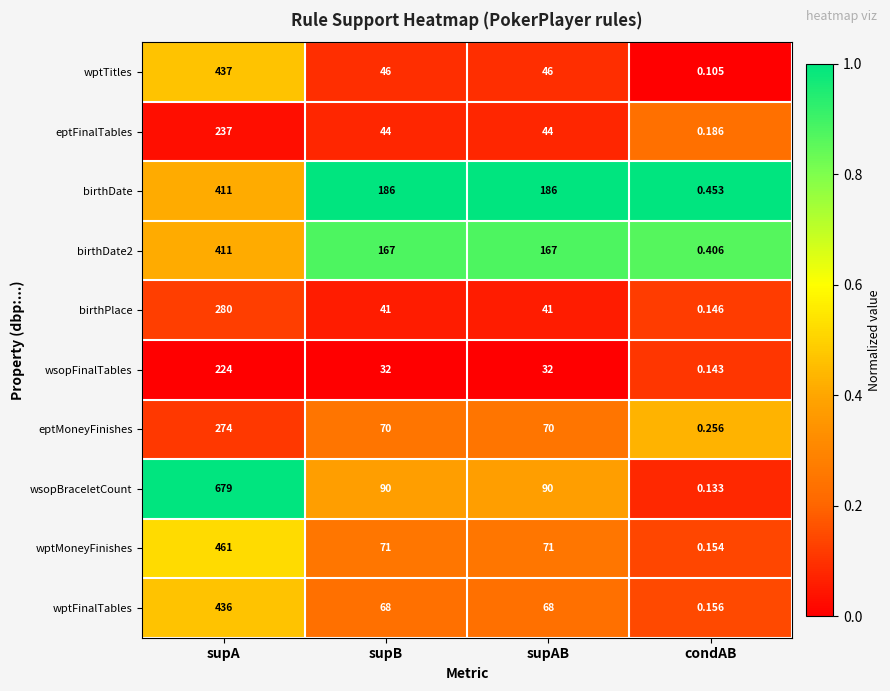

Which series has the widest spread of values?

wsopBraceletCount